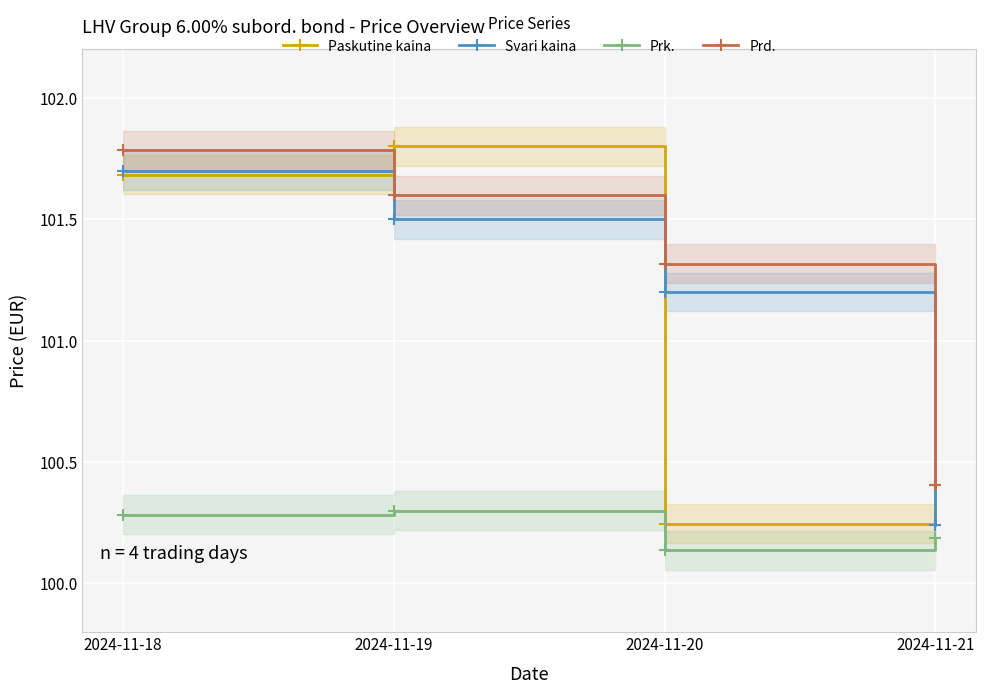

What is the sum of the Svari kaina values at 2024-11-21 and 2024-11-19?

201.7